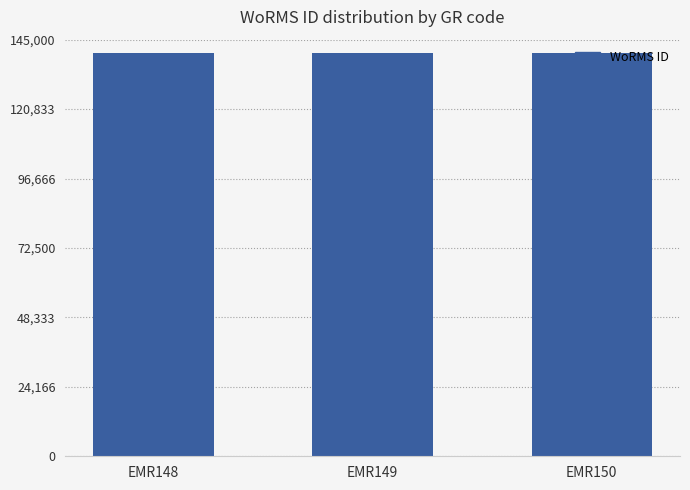

What is the value of the 3rd bar from the left?

140513